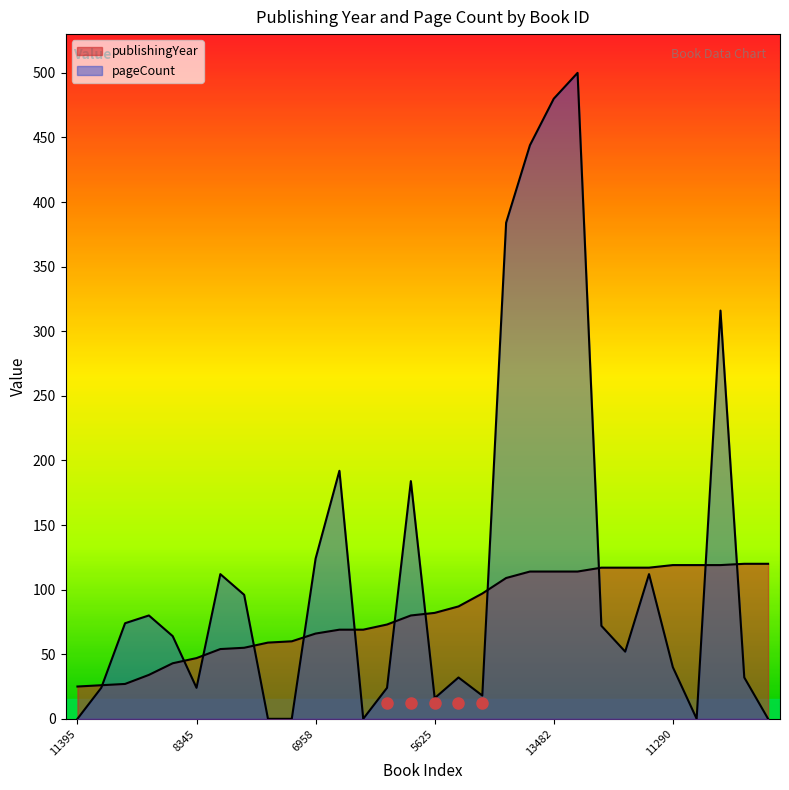

What is the total value across all series at 11395?

25